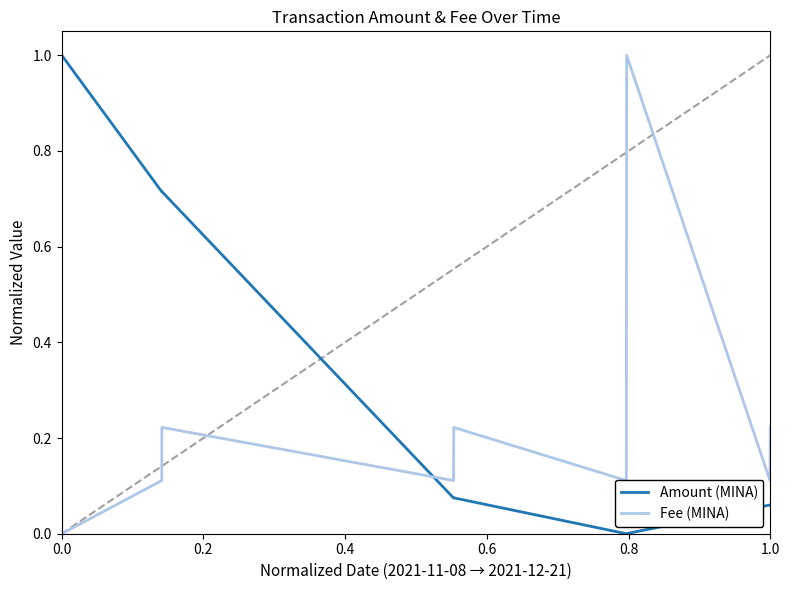

Which series has the largest total across all categories?

Amount (MINA)